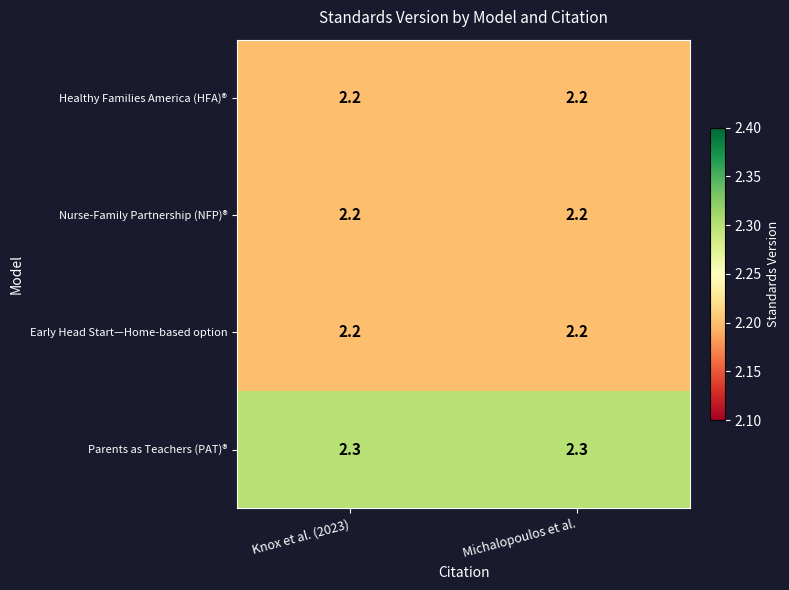

What is the total value across all series at Michalopoulos et al.?

8.9